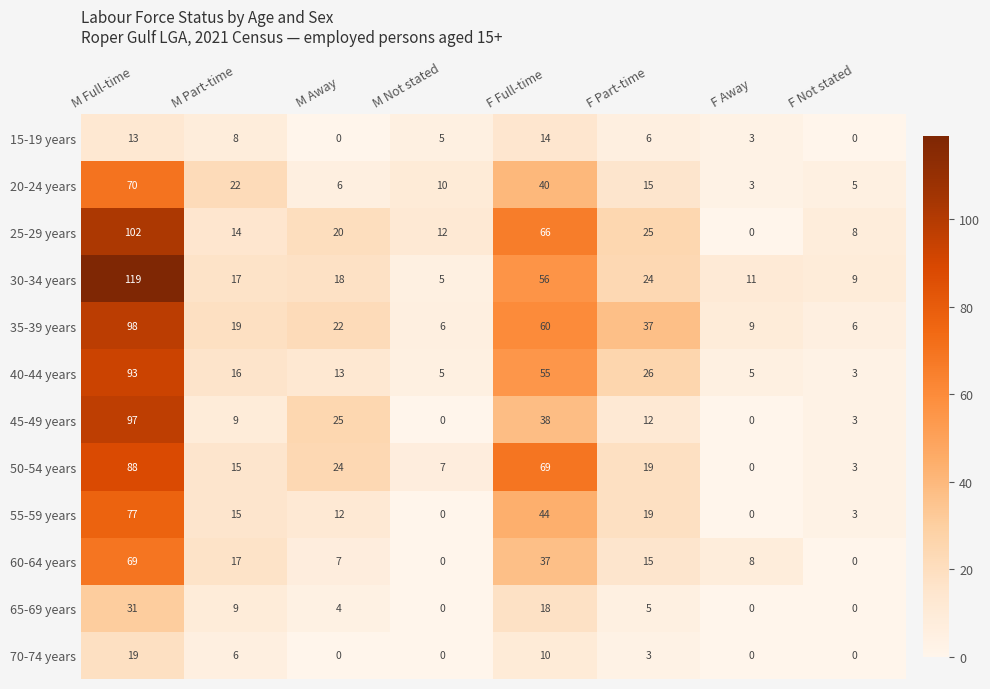

What is the sum of all 50-54 years values?

225